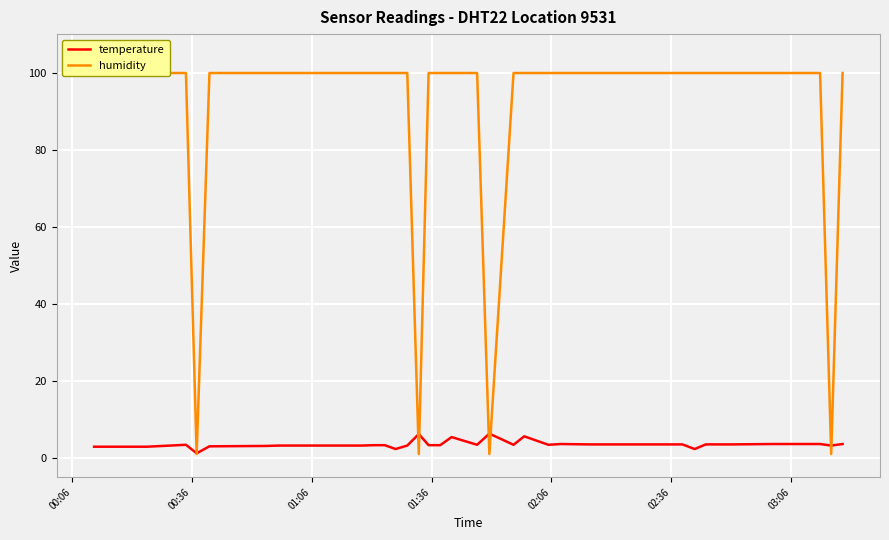

How many lines are shown in the chart?

2